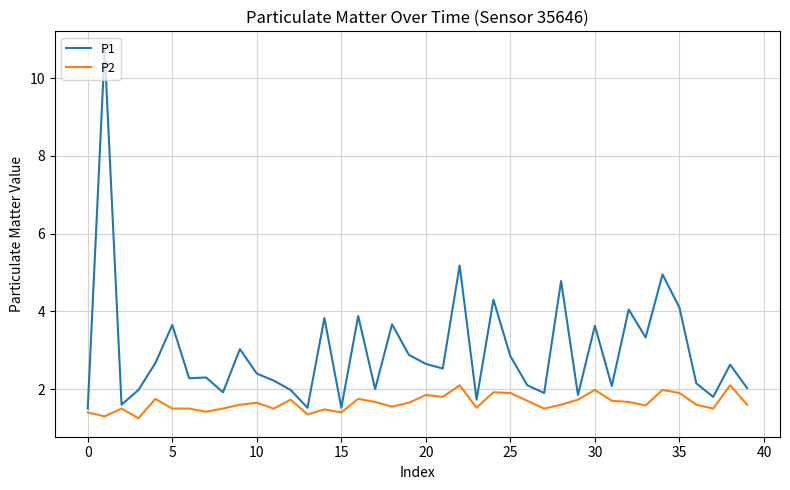

Rank the series by their maximum value, from highest to lowest.

P1, P2